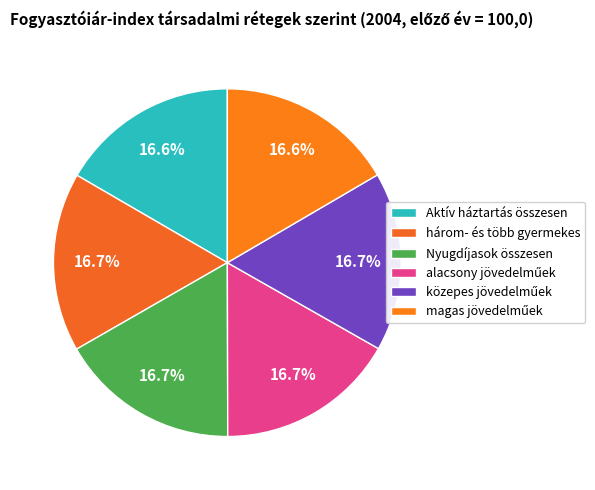

Is magas jövedelműek the majority of the pie?

No